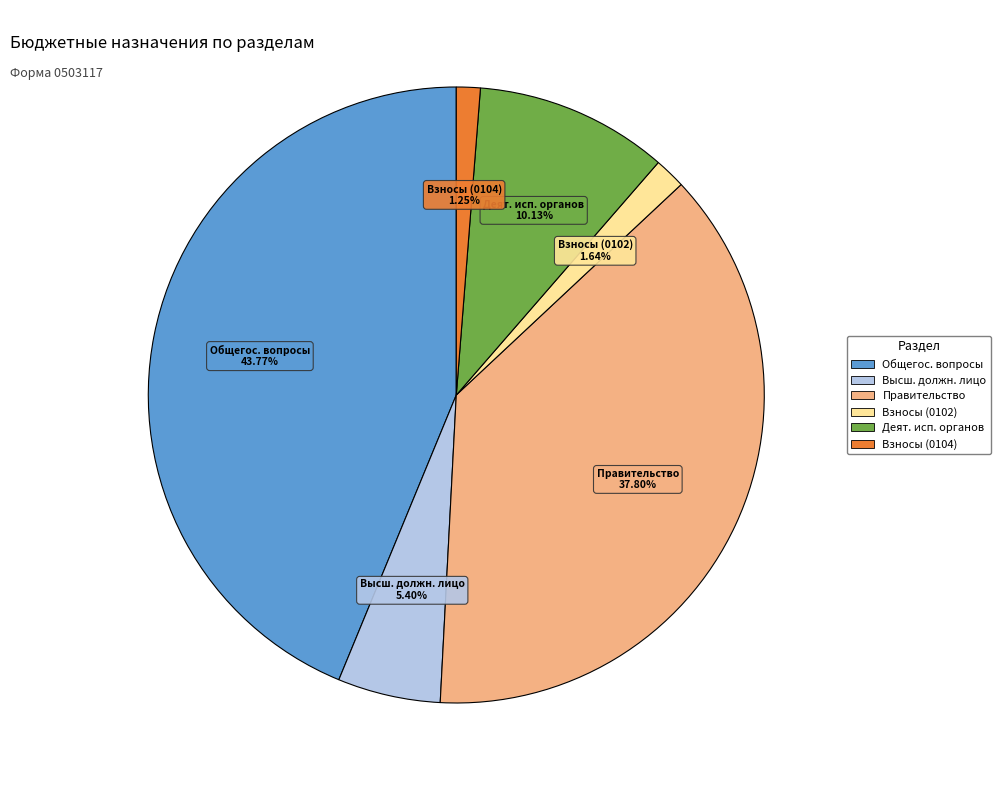

Do Общегос. вопросы and Взносы (0102) together represent more than half of the pie?

No